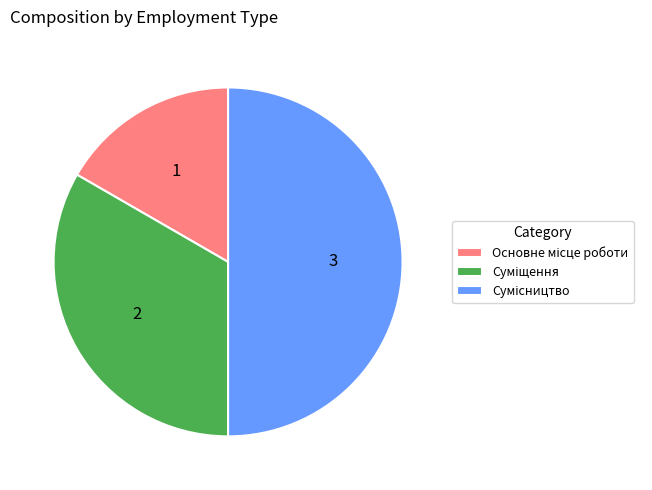

To the nearest percent, what is the difference between the Основне місце роботи and Суміщення slice percentages?

17%